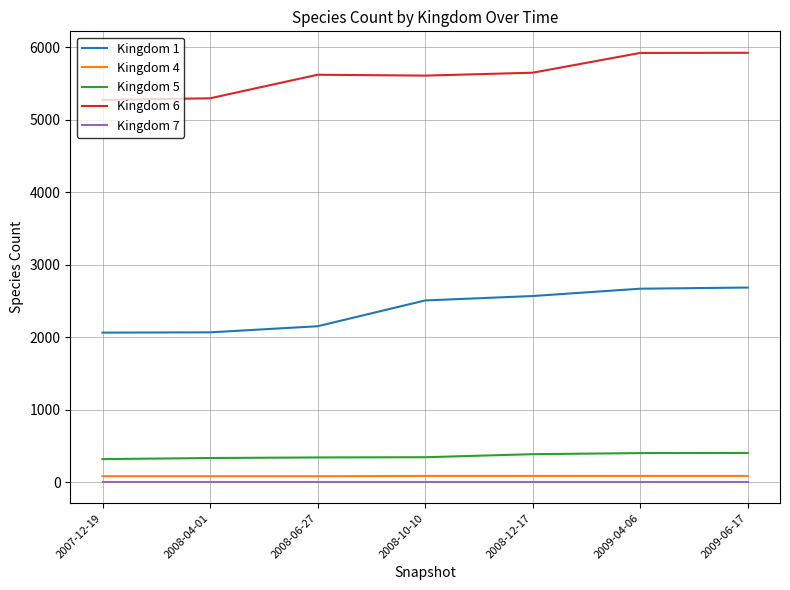

Is the value of Kingdom 5 at 2009-06-17 greater than the value of Kingdom 4 at 2007-12-19?

Yes